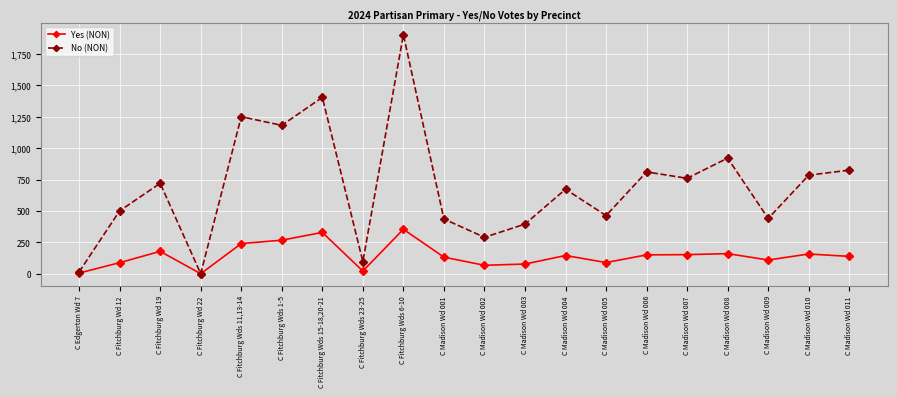

How many lines are shown in the chart?

2